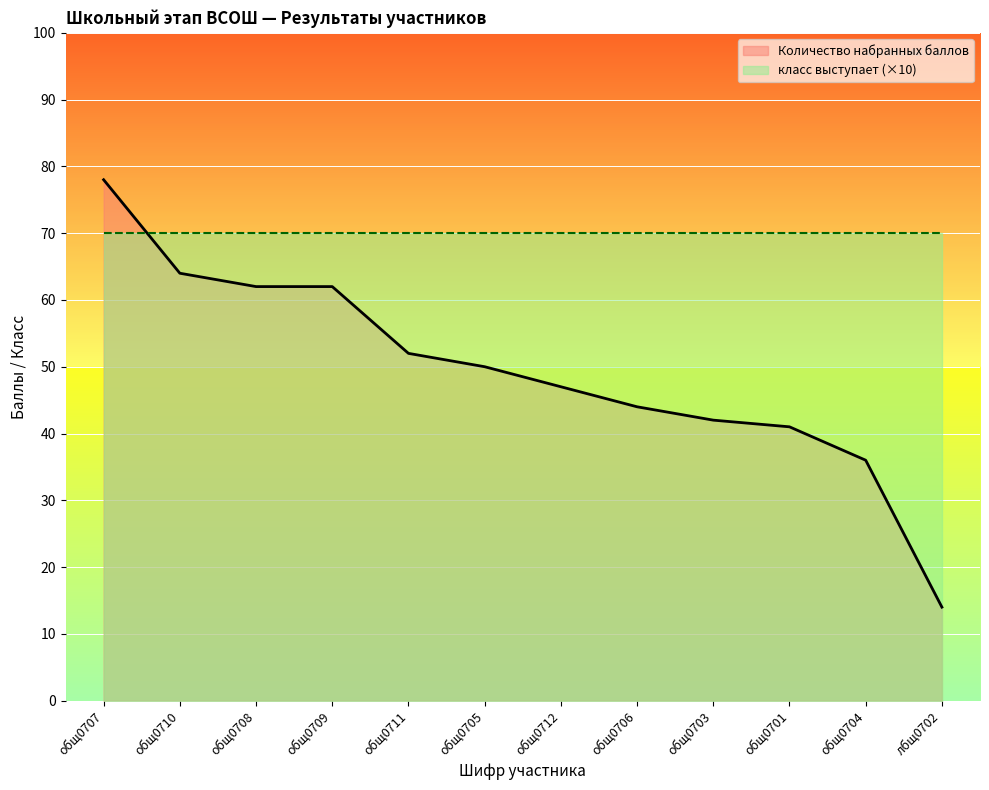

Does the chart display data point markers on the line(s)?

No